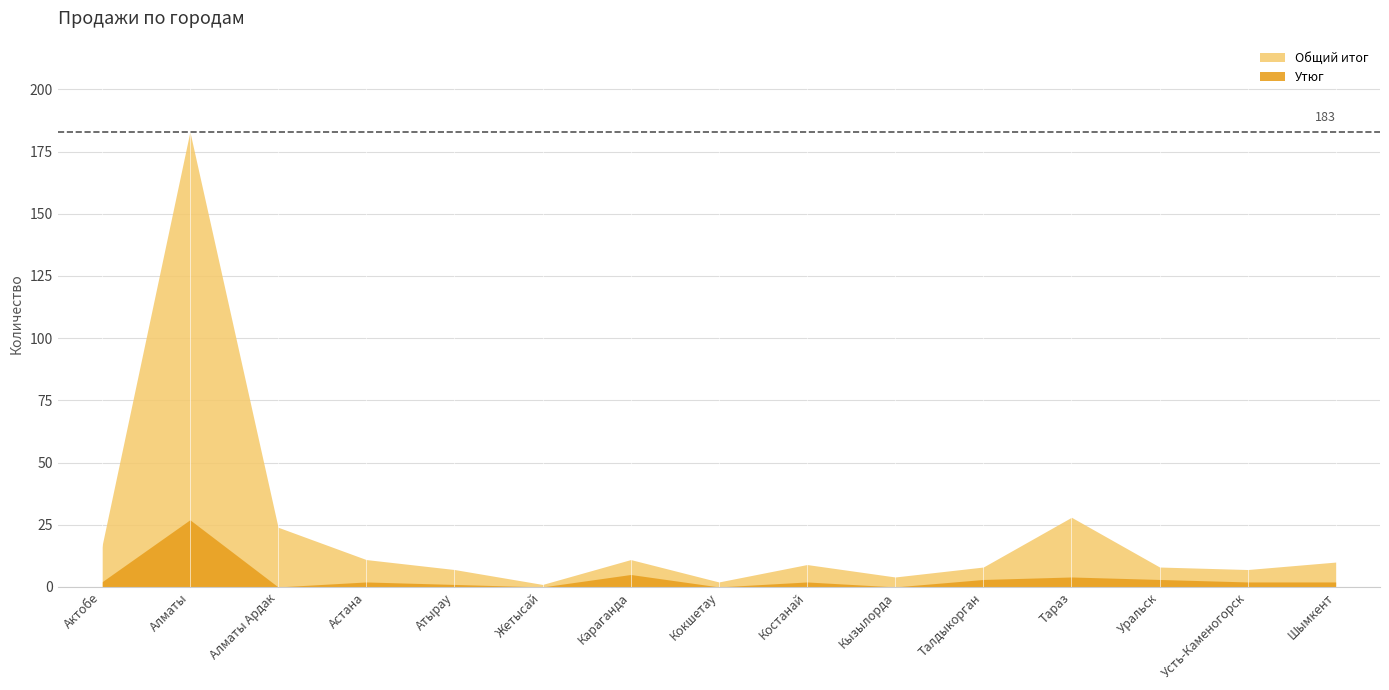

List the series in order of their peak value, highest first.

Общий итог, Утюг